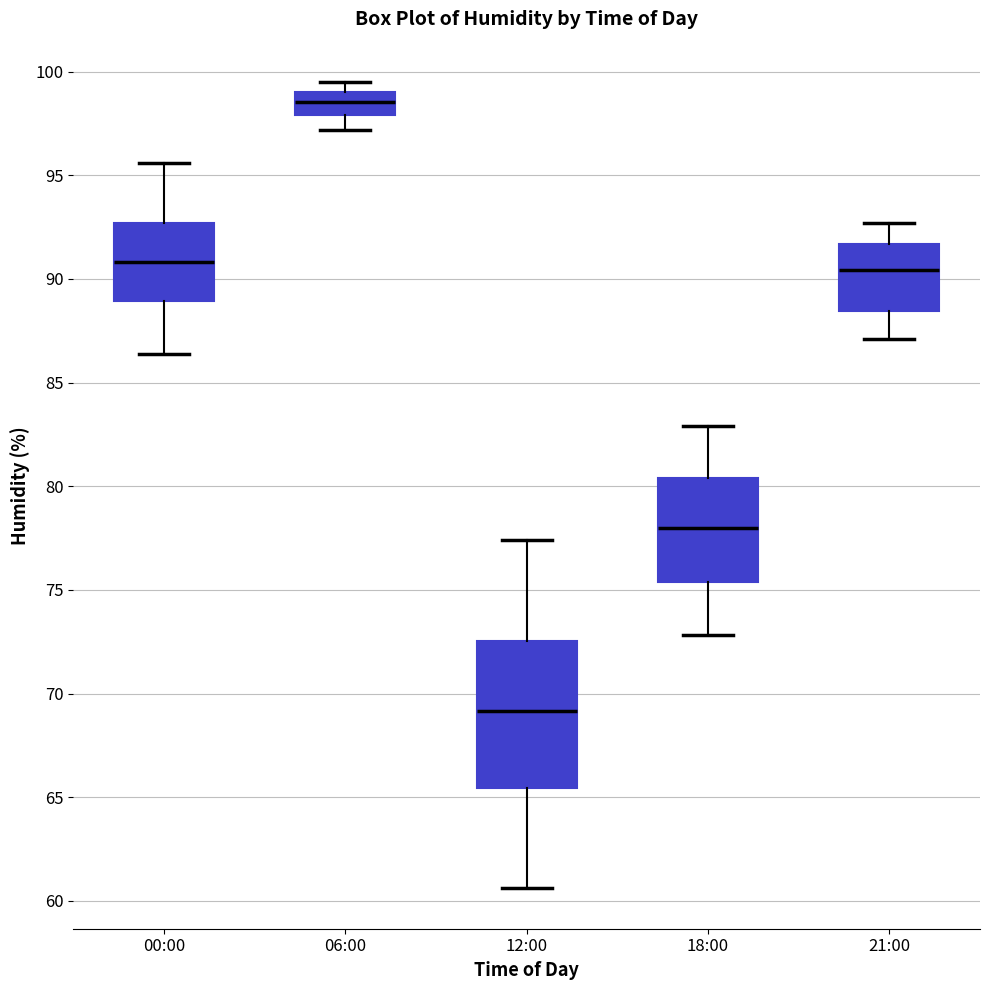

Where does the lower whisker of the box for 00:00 end on the y-axis? The values are not printed on the chart, so give them approximately, as read against the axis.

86.5